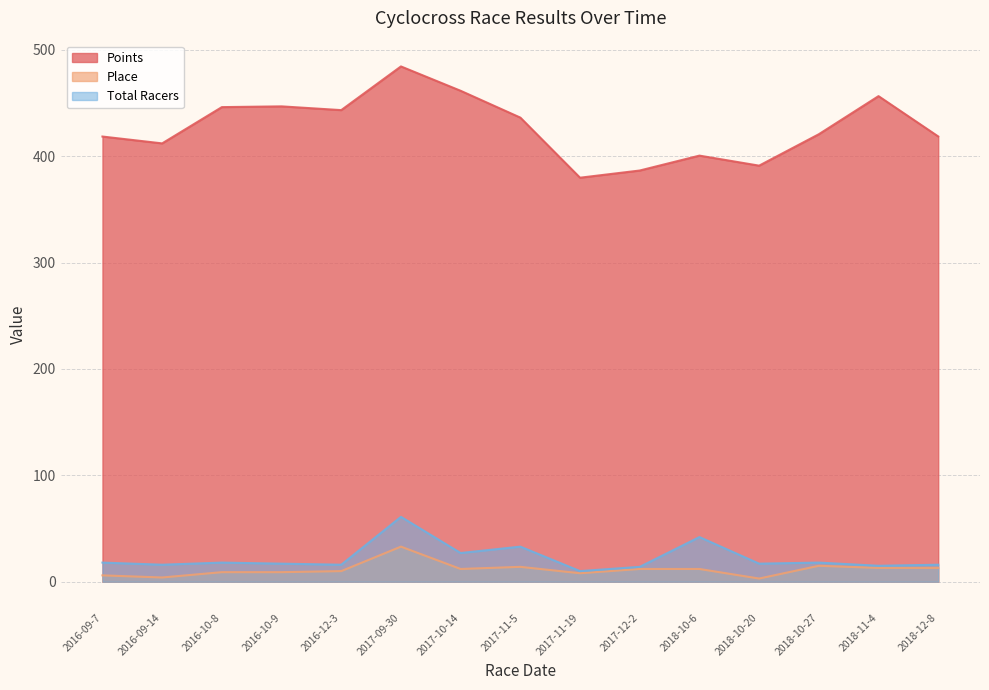

List the labels in order of Total Racers value, largest first.

2017-09-30, 2018-10-6, 2017-11-5, 2017-10-14, 2016-09-7, 2016-10-8, 2018-10-27, 2016-10-9, 2018-10-20, 2016-09-14, 2016-12-3, 2018-12-8, 2018-11-4, 2017-12-2, 2017-11-19